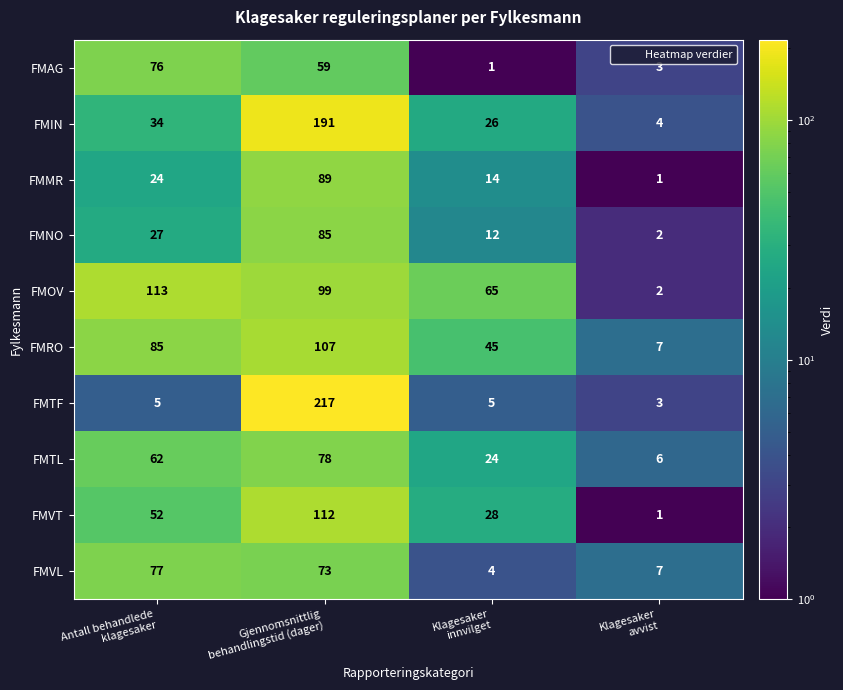

Which series changed the most between Antall behandlede
klagesaker and Klagesaker
avvist?

FMOV